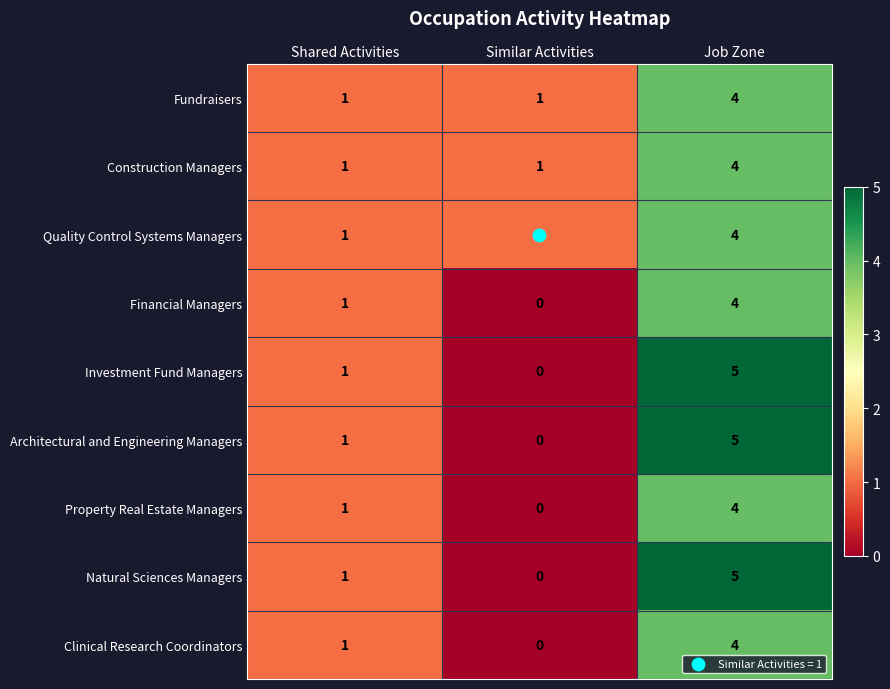

What is the approximate value of Investment Fund Managers at Job Zone?

5